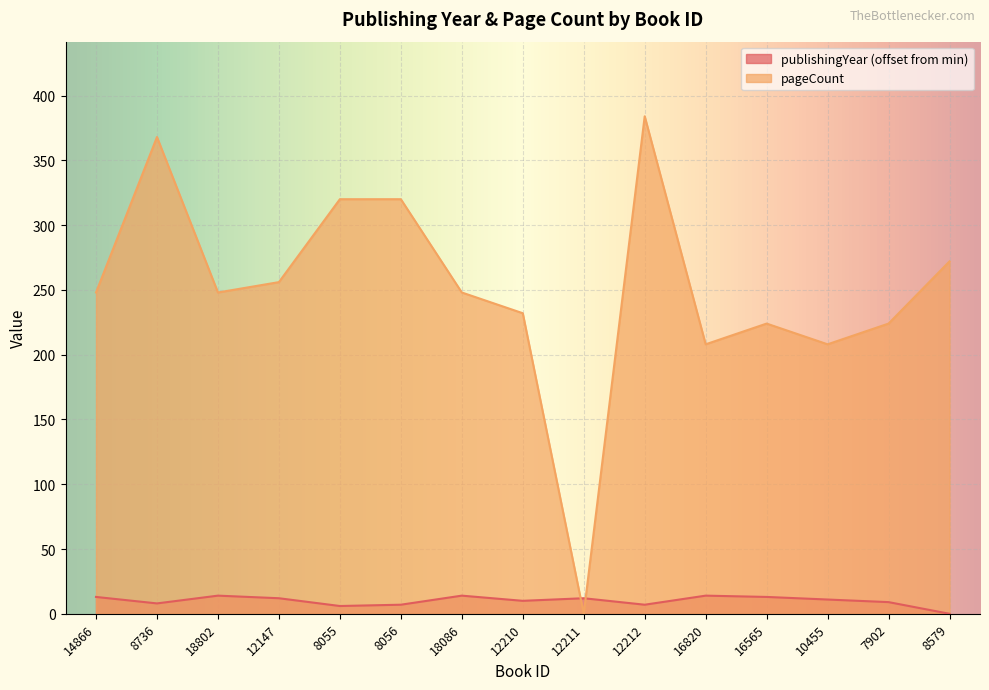

After their last crossing, which series has the higher values: publishingYear or pageCount?

pageCount